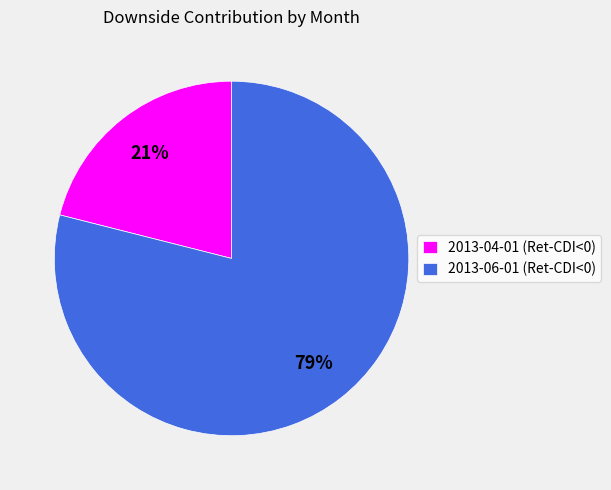

Count the number of slices in the pie.

2